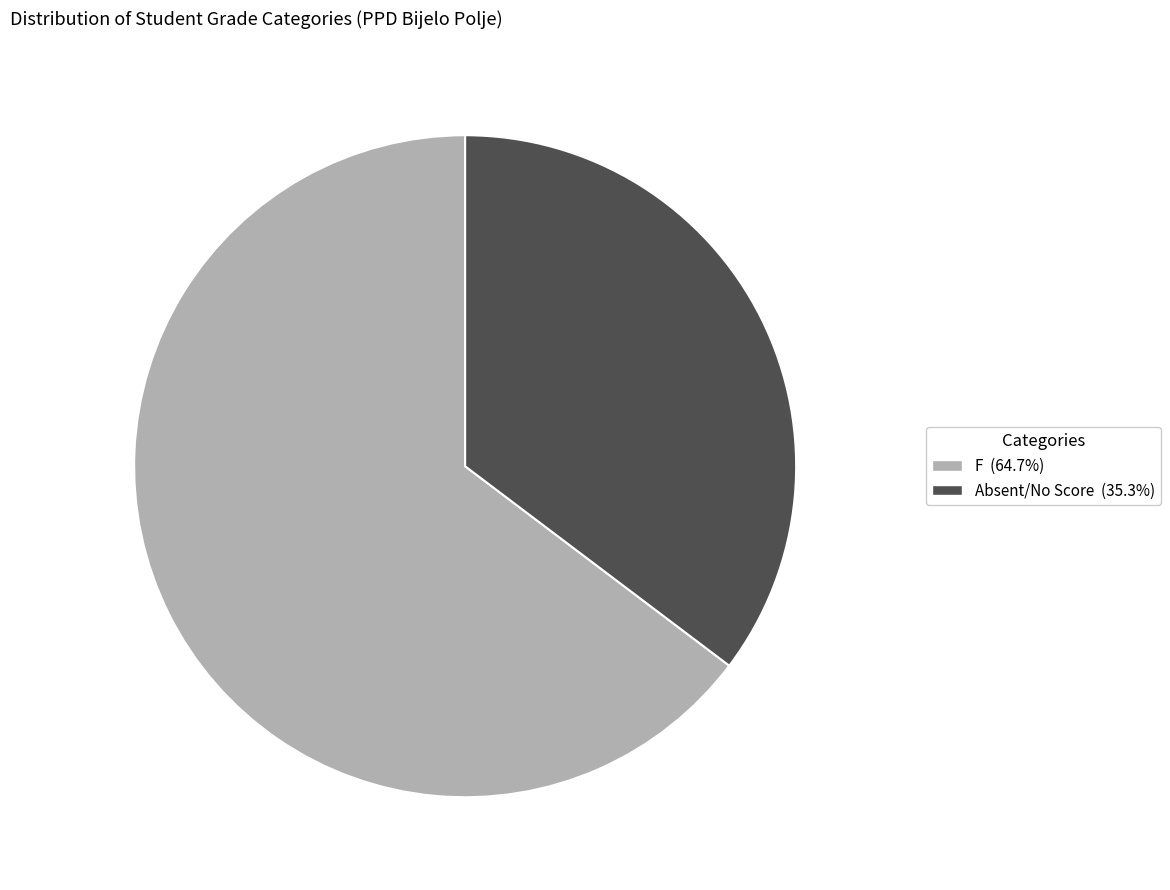

Is there any slice that represents more than half of the pie?

Yes